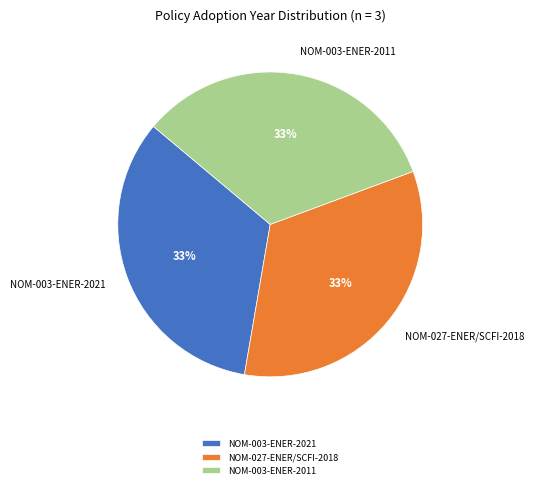

Approximately how many times larger is the value at NOM-003-ENER-2021 compared to NOM-003-ENER-2011?

1.0